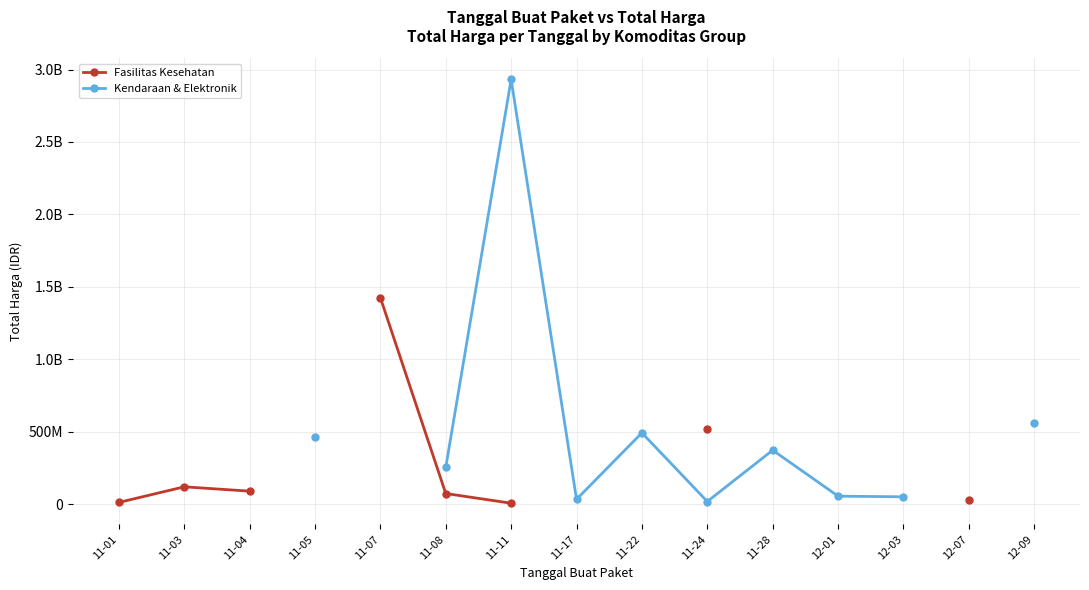

How many data points in Kendaraan & Elektronik are above 373404000?

4